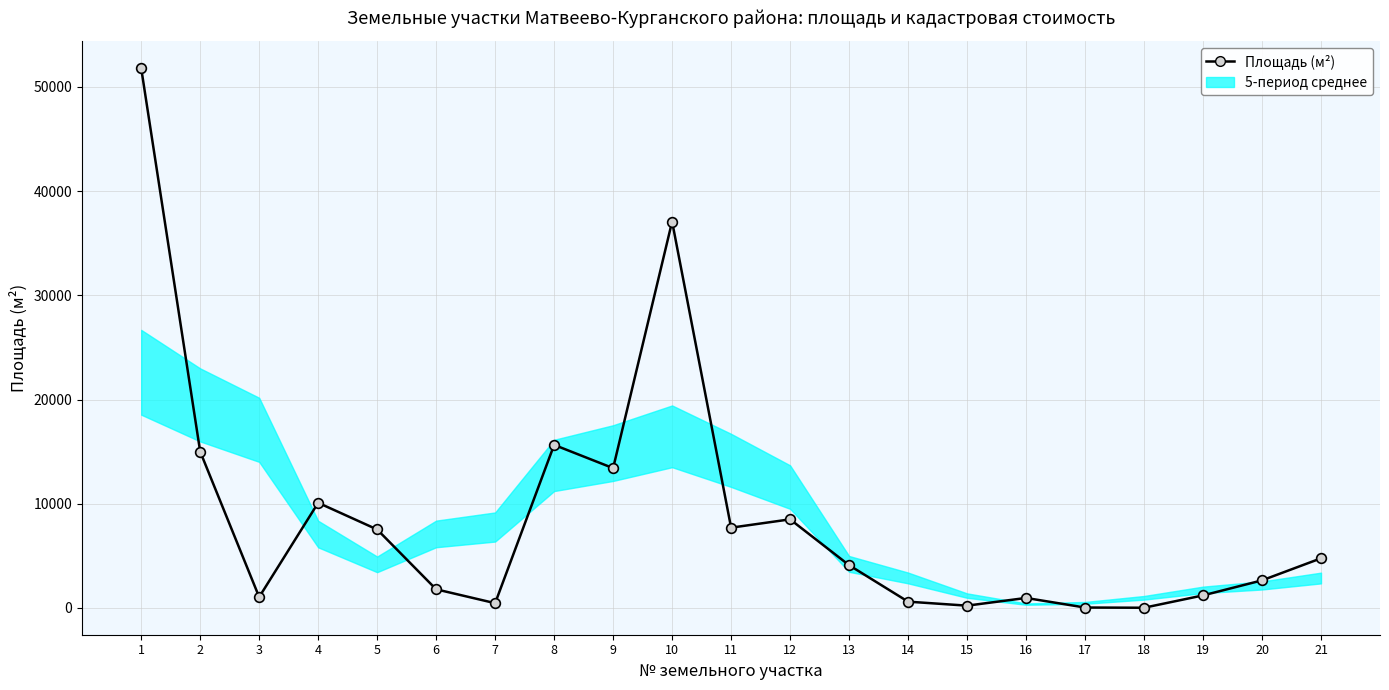

What is the difference between the second highest and second lowest values?

37041